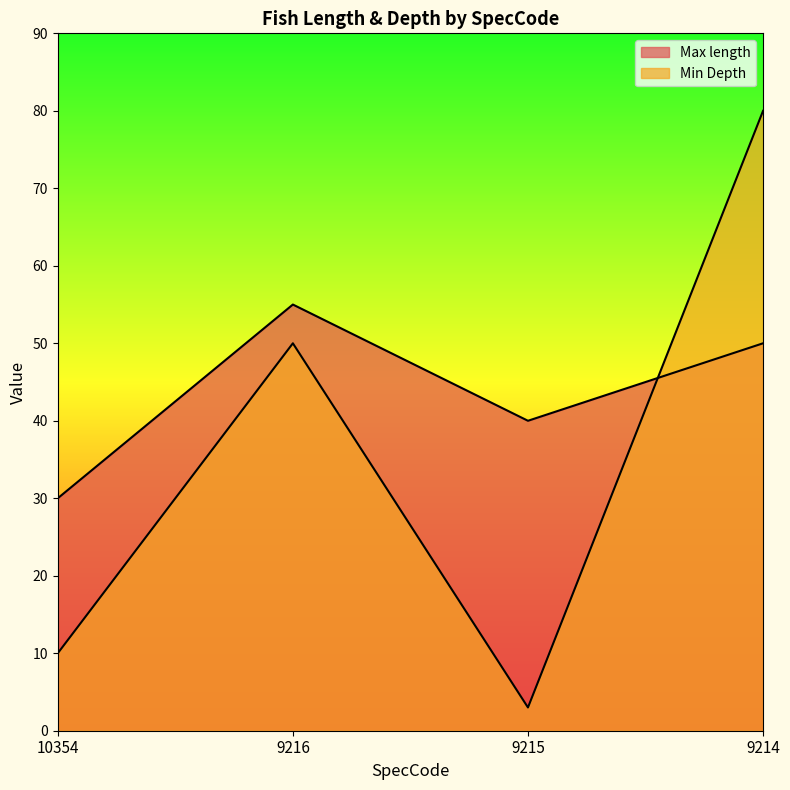

Between which two adjacent categories do Min Depth and Max length first intersect?

9215 and 9214